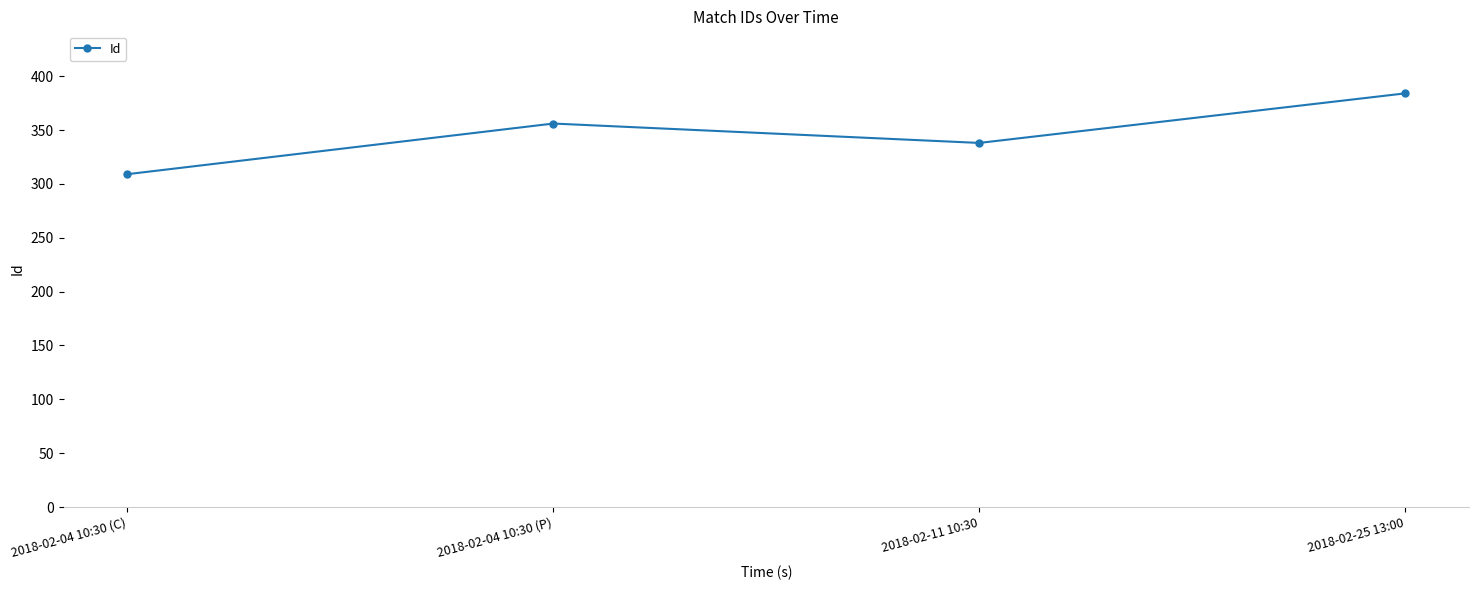

True or false: the data shows 201 at 2018-02-04 10:30 (C).

False